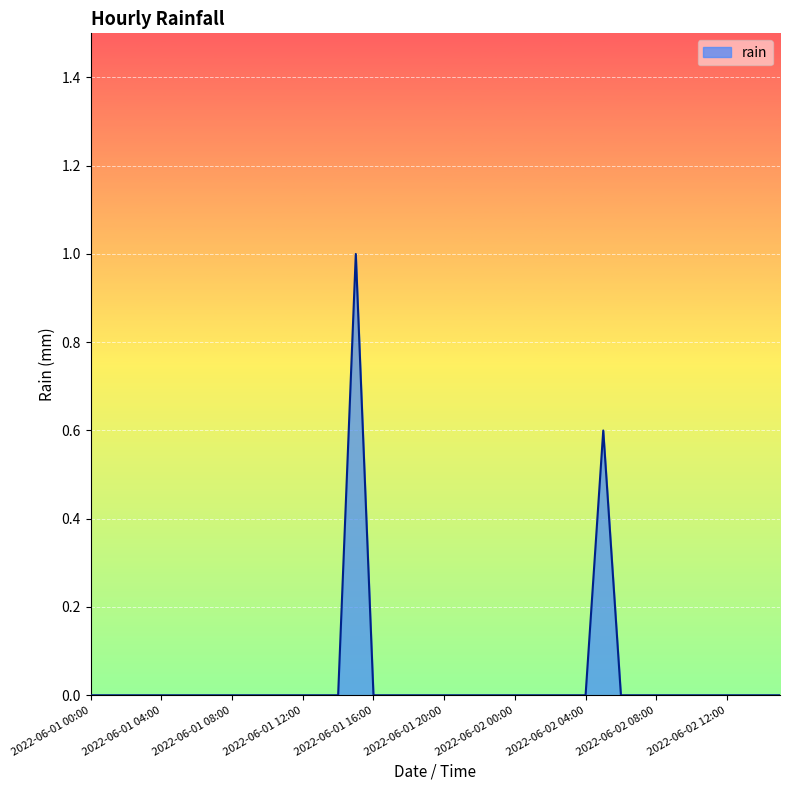

Reading left to right, extract all data points from this chart.

0.0	0.0	0.0	0.0	0.0	0.0	0.0	0.0	0.0	0.0	0.0	0.0	0.0	0.0	0.0	1.0	0.0	0.0	0.0	0.0	0.0	0.0	0.0	0.0	0.0	0.0	0.0	0.0	0.0	0.6	0.0	0.0	0.0	0.0	0.0	0.0	0.0	0.0	0.0	0.0